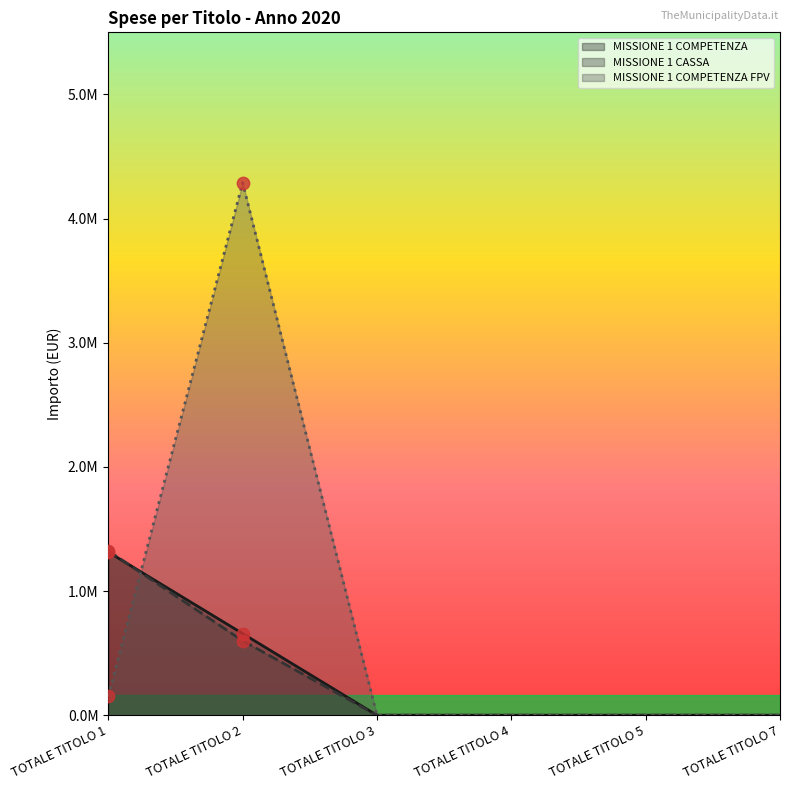

At which category is the sum across all series the highest?

TOTALE TITOLO 2